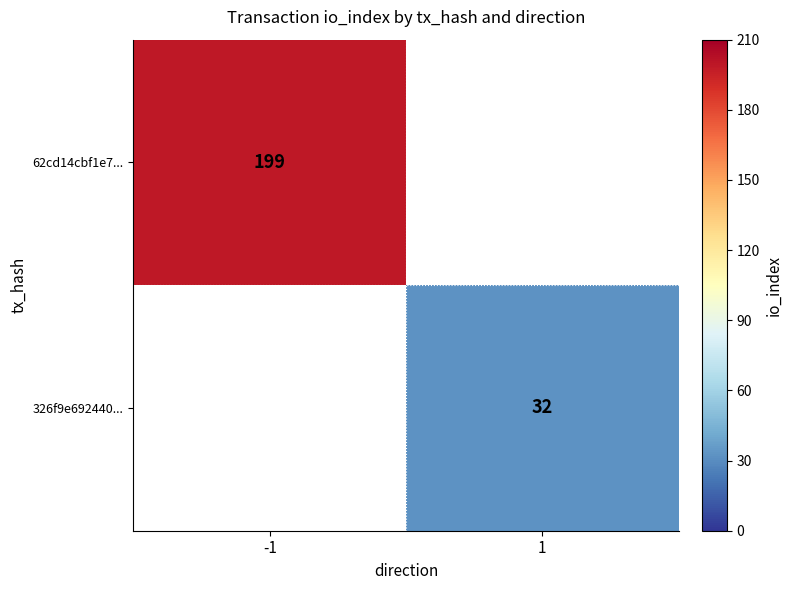

True or false: 62cd14cbf1e7... has a value of 356 at -1.

False